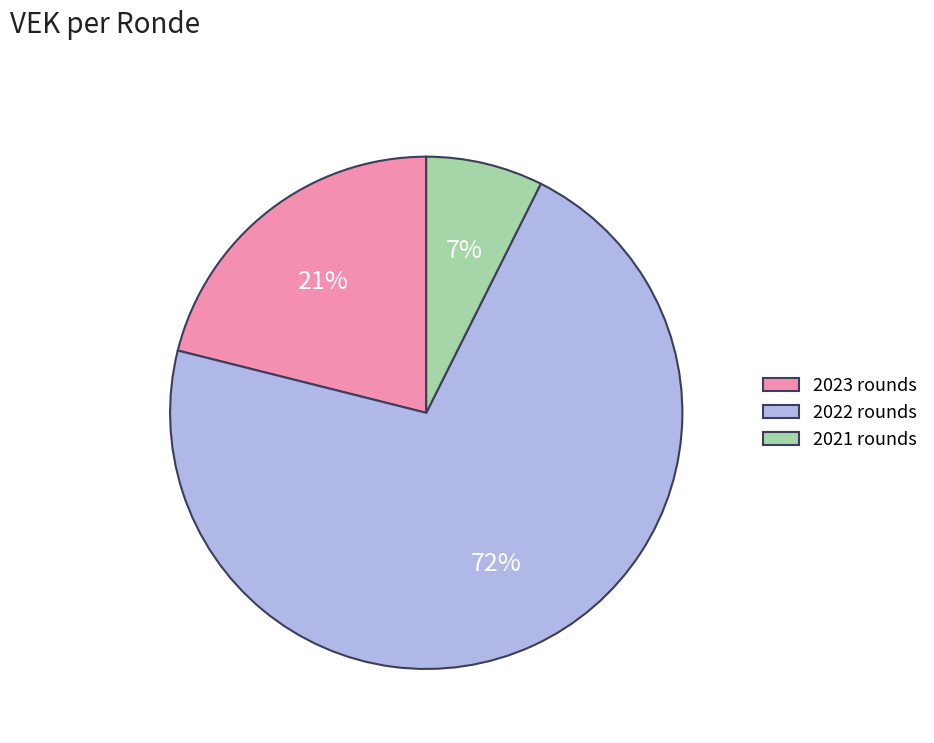

Do 2023 rounds and 2021 rounds together represent more than half of the pie?

No